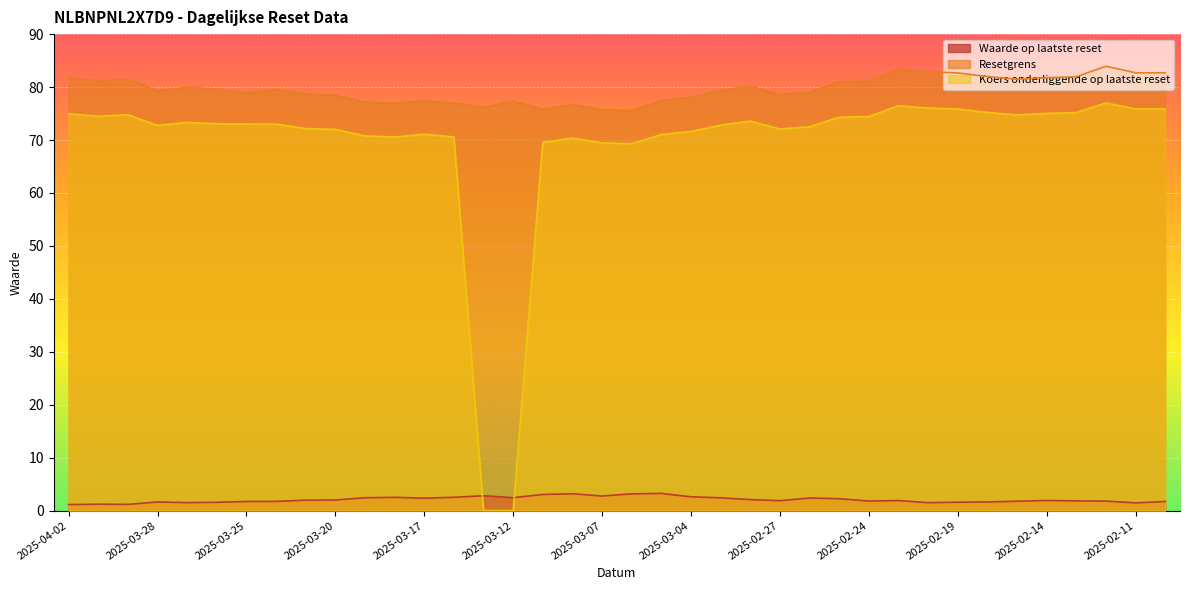

What is the highest value of the Waarde op laatste reset series?

3.2